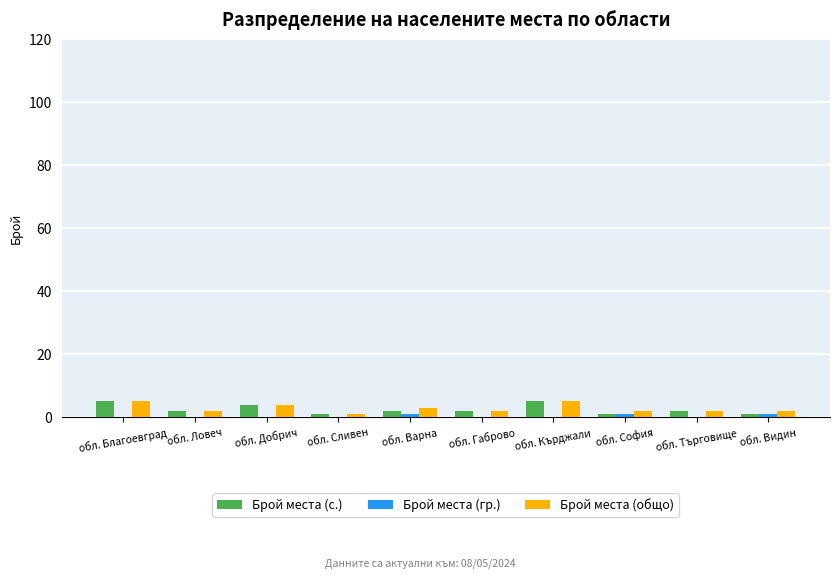

What is the total value across all series at обл. Сливен?

2